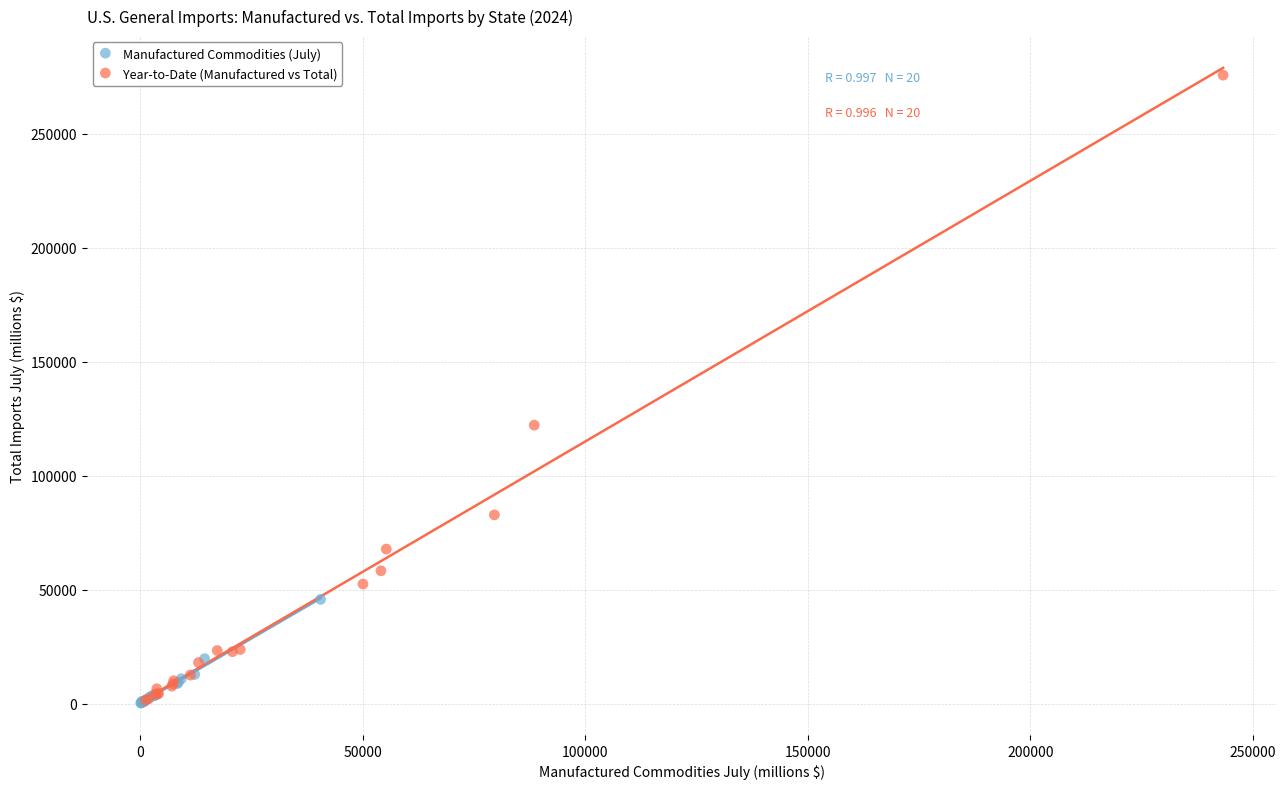

Which series has the largest Y range (max minus min)?

Year-to-Date (Manufactured vs Total)